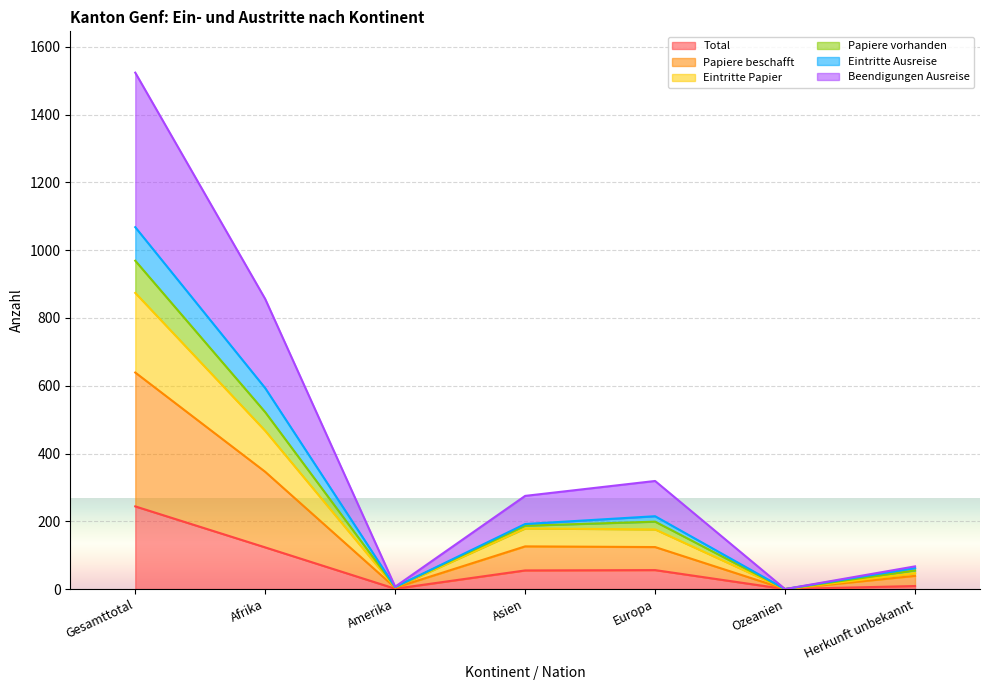

At which label does Total reach its peak?

Gesamttotal